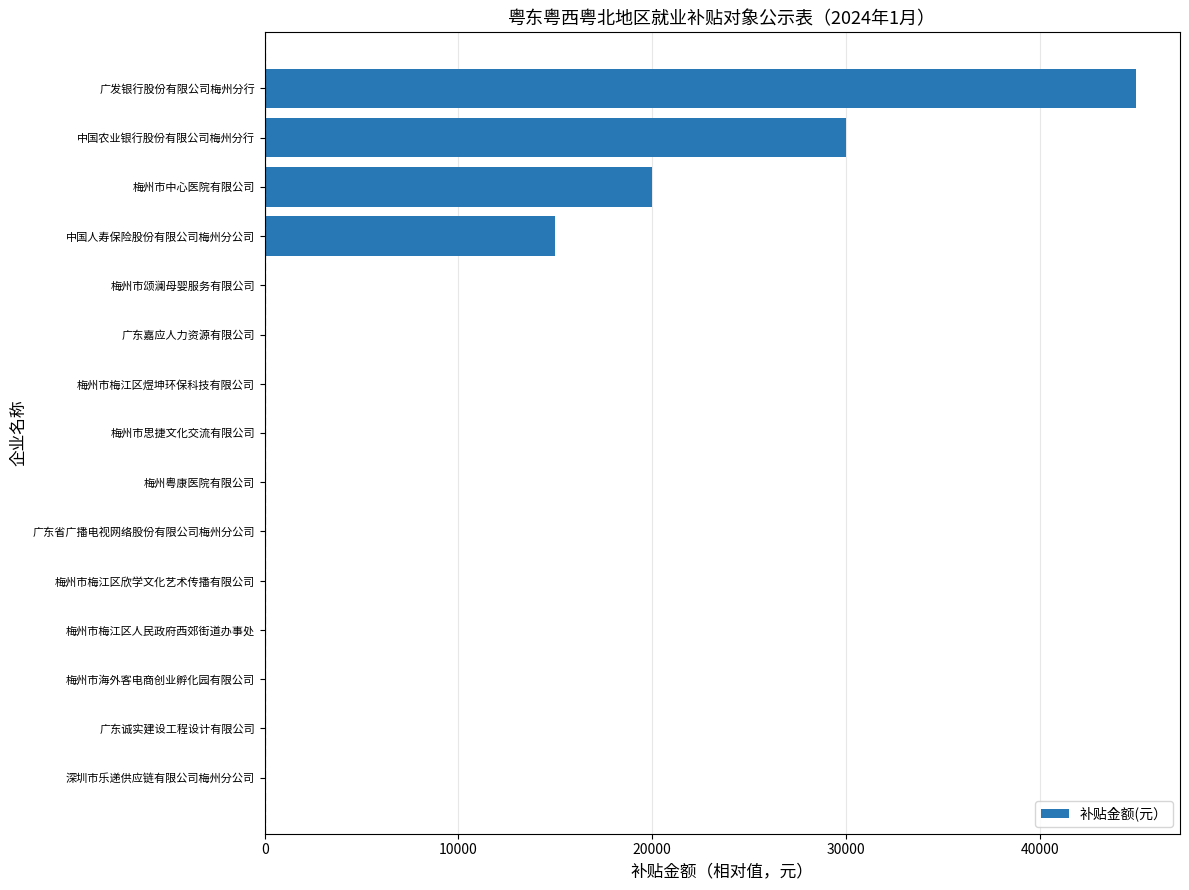

Reading top to bottom, extract all data points from this chart.

广发银行股份有限公司梅州分行=45000	中国农业银行股份有限公司梅州分行=30000	梅州市中心医院有限公司=20000	中国人寿保险股份有限公司梅州分公司=15000	梅州市颂澜母婴服务有限公司=0	广东嘉应人力资源有限公司=0	梅州市梅江区煜坤环保科技有限公司=0	梅州市思捷文化交流有限公司=0	梅州粤康医院有限公司=0	广东省广播电视网络股份有限公司梅州分公司=0	梅州市梅江区欣学文化艺术传播有限公司=0	梅州市梅江区人民政府西郊街道办事处=0	梅州市海外客电商创业孵化园有限公司=0	广东诚实建设工程设计有限公司=0	深圳市乐递供应链有限公司梅州分公司=0